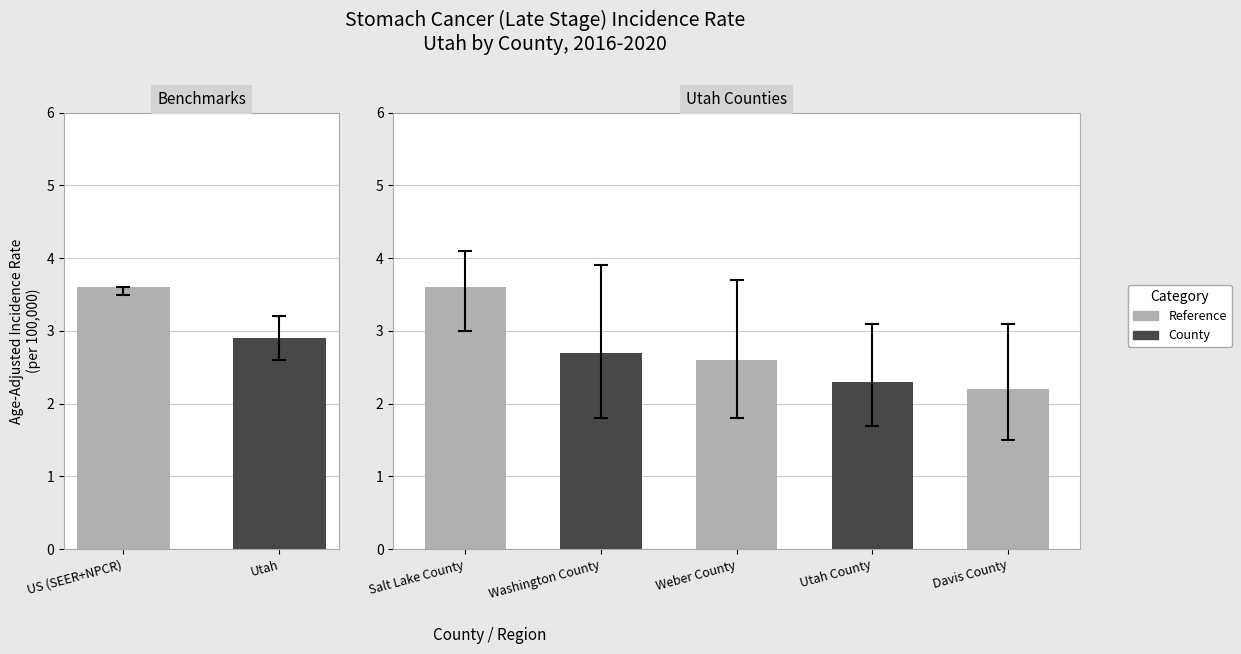

What is the highest value of the Lower 95% CI series?

3.5